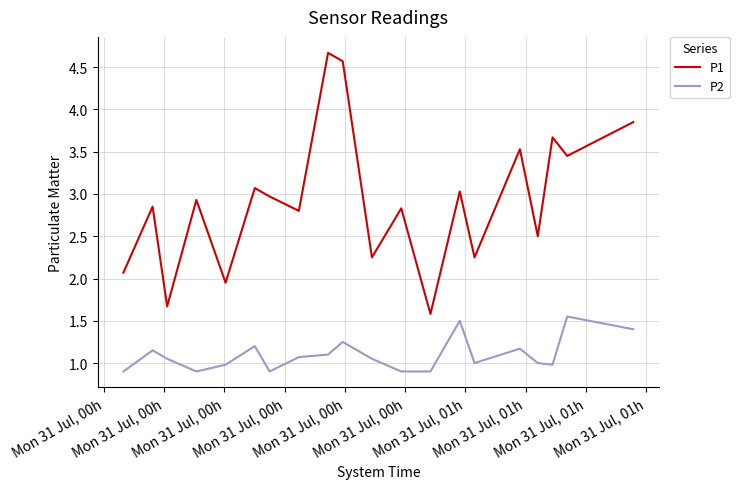

True or false: P2 and P1 cross at least once.

False